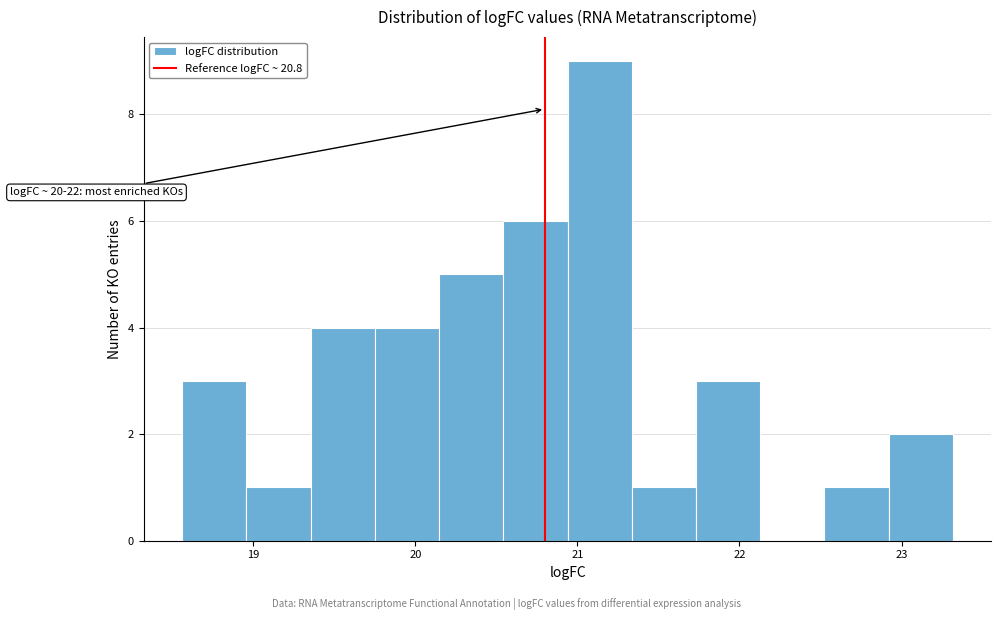

Around what value on the x-axis is the tallest bar? Give the approximate position of its centre, as read against the axis.

21.1